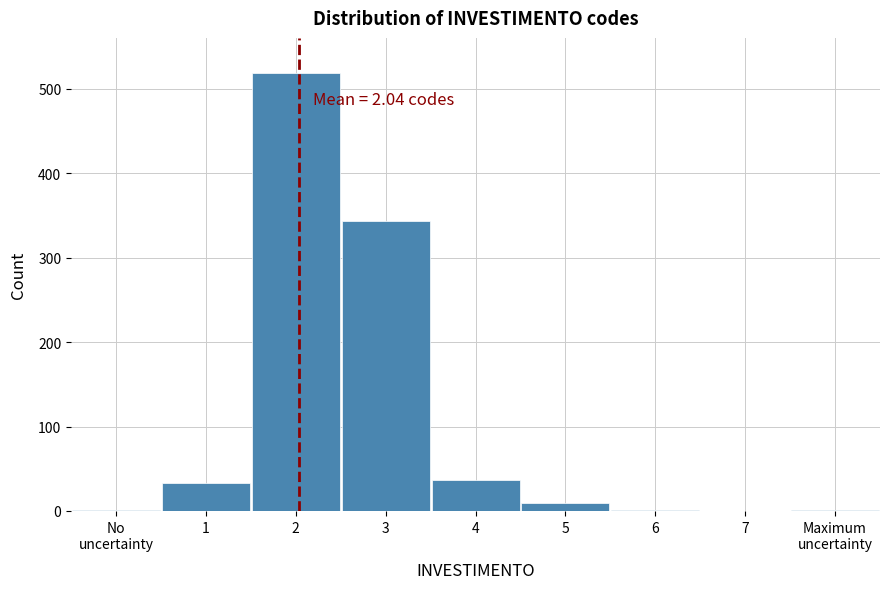

What is the sum of all values?

945